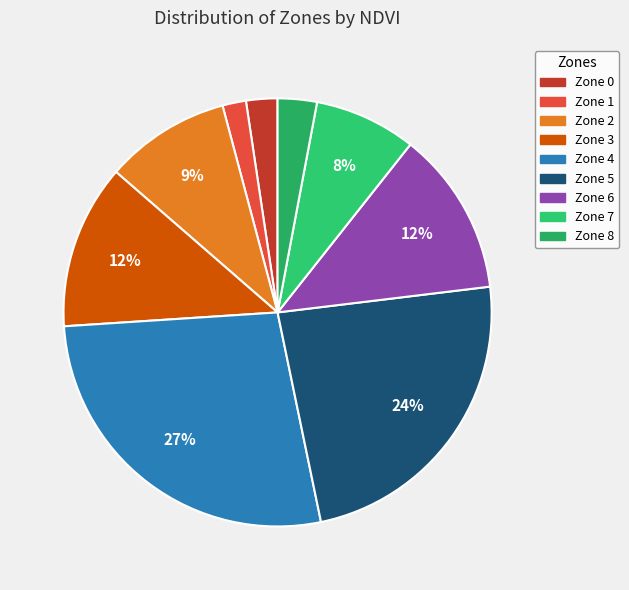

The Zone 6 slice represents 7% of the pie. True or false?

False